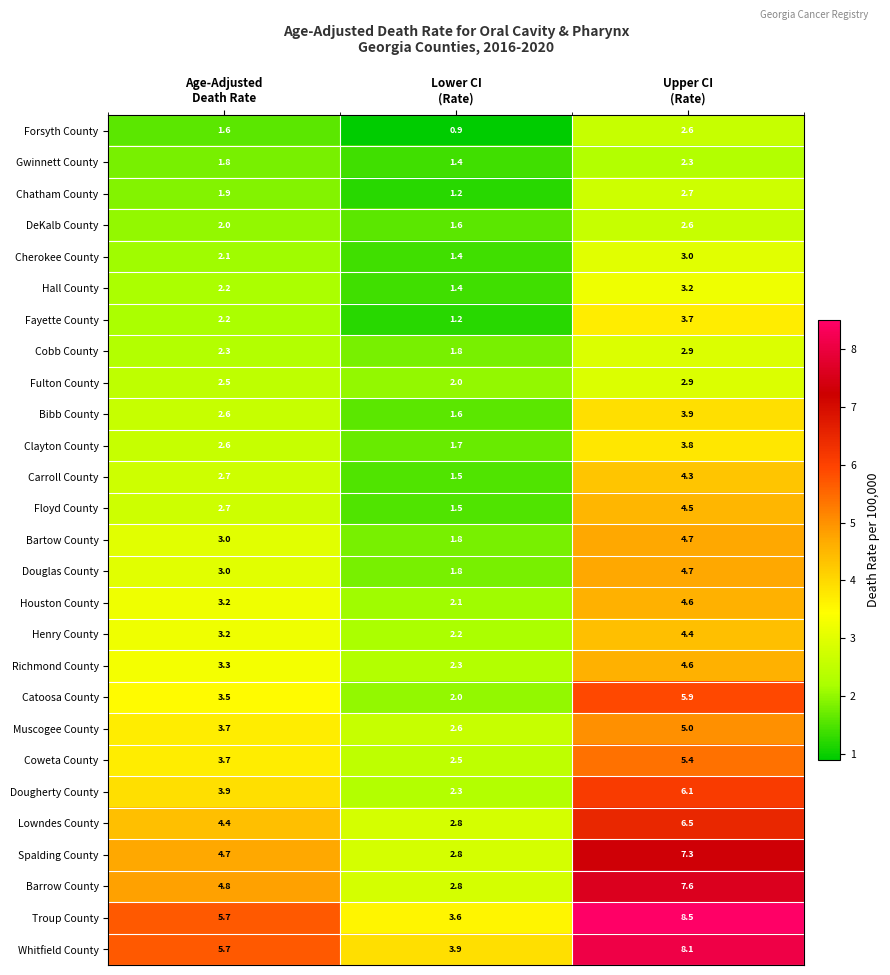

Between Lower CI
(Rate) and Upper CI
(Rate), which series saw the biggest shift?

Troup County